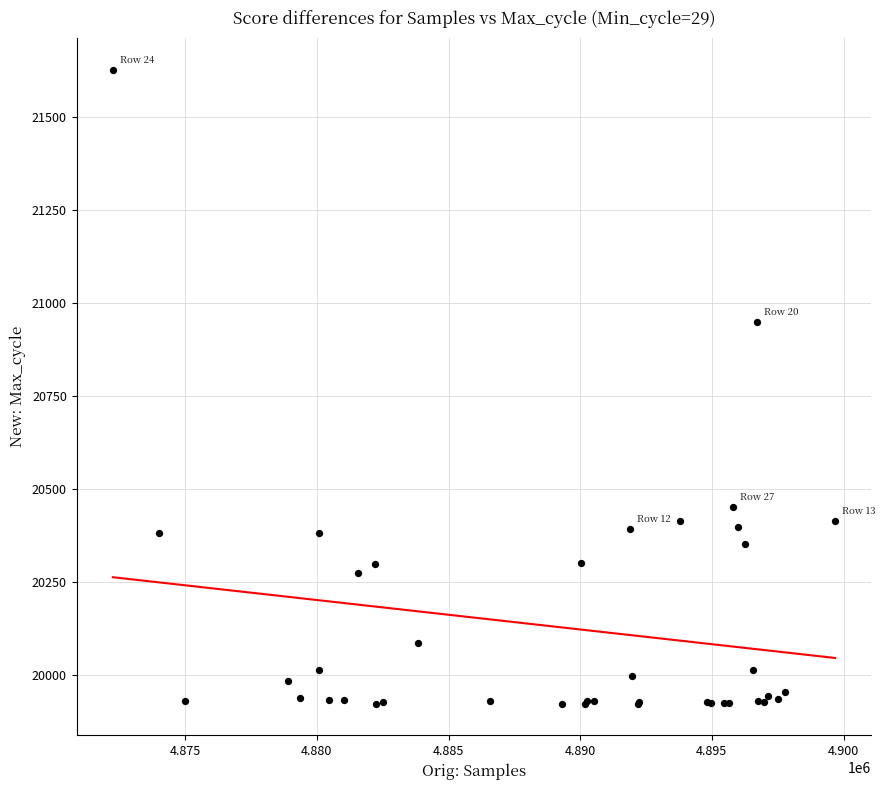

What Y value in the scatter plot is closest to 20774?

20947